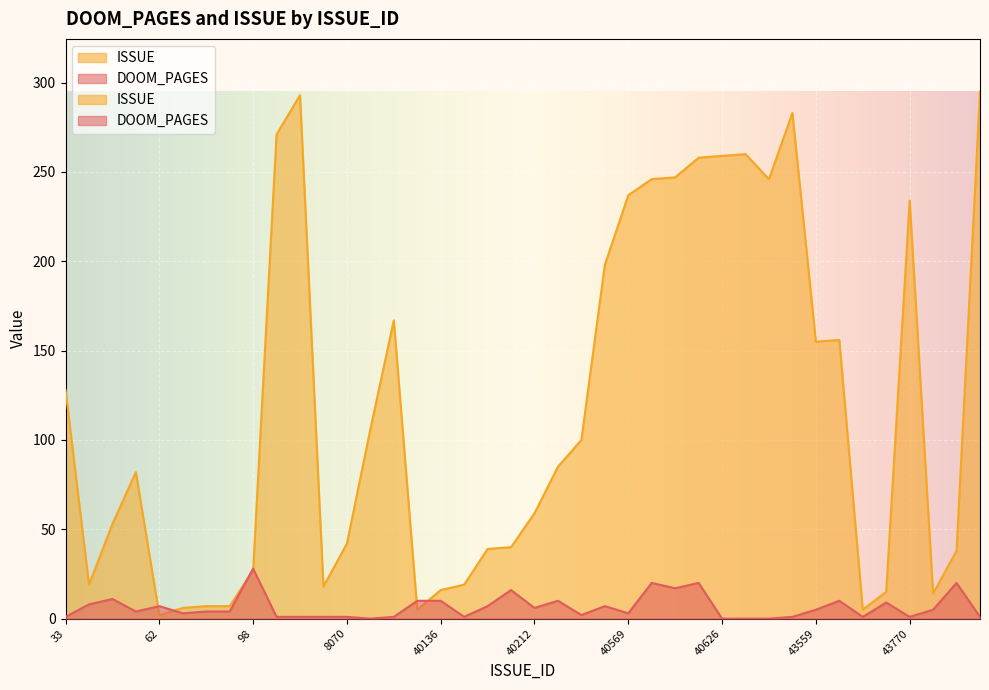

List the labels in order of ISSUE value, smallest first.

62, 40114, 43718, 66, 67, 77, 44710, 43729, 40136, 8021, 39, 40142, 98, 44794, 40175, 40176, 8070, 45, 40212, 57, 40249, 40279, 28337, 33, 43559, 43561, 28423, 40486, 43770, 40569, 40588, 43317, 40590, 40623, 40626, 40629, 639, 43426, 684, 50355